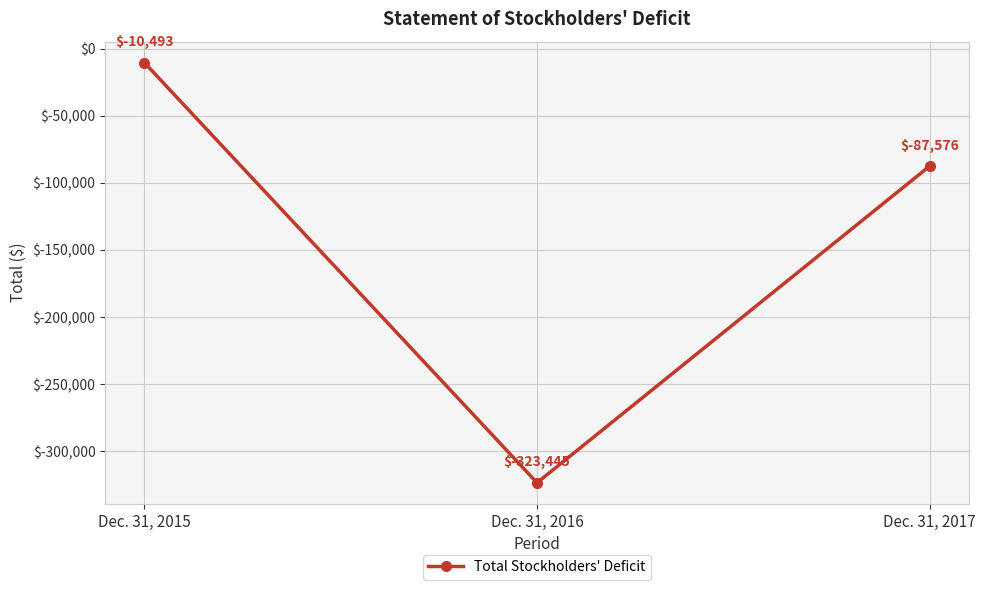

What is the value of the 3rd point from the left?

-87576